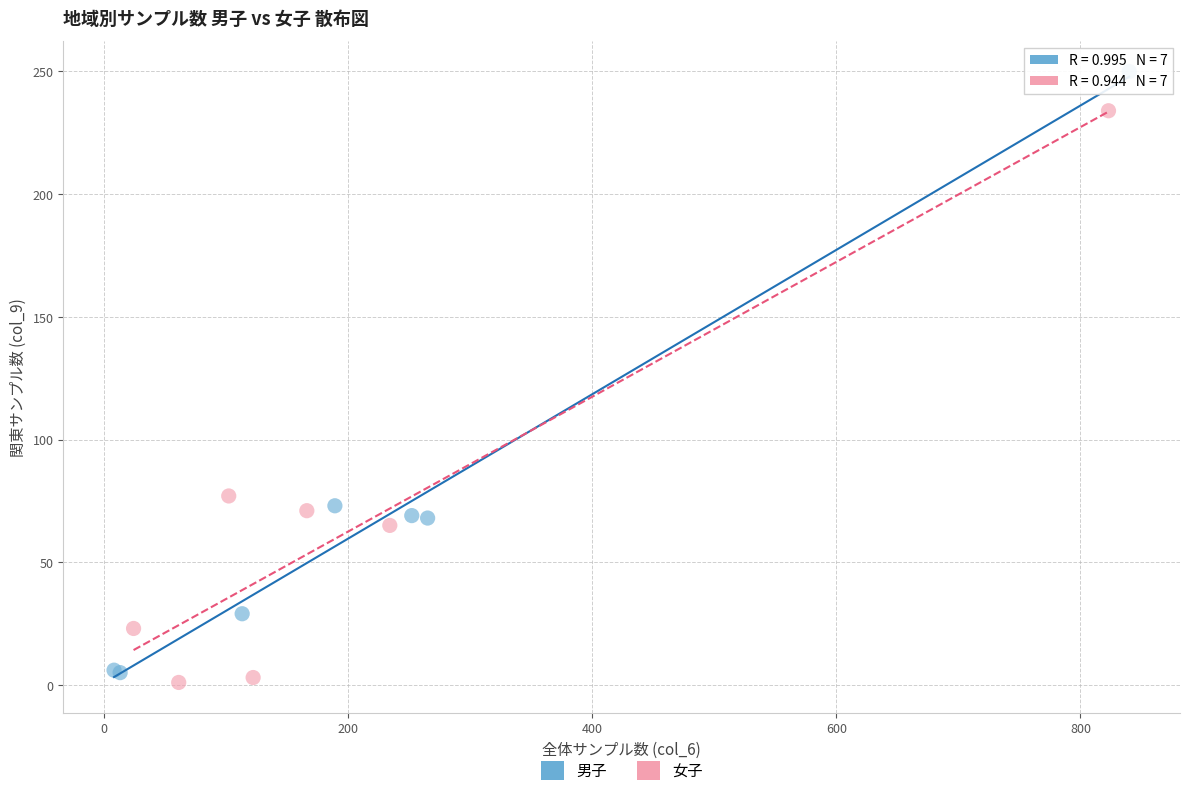

Which series reaches the minimum Y coordinate?

女子